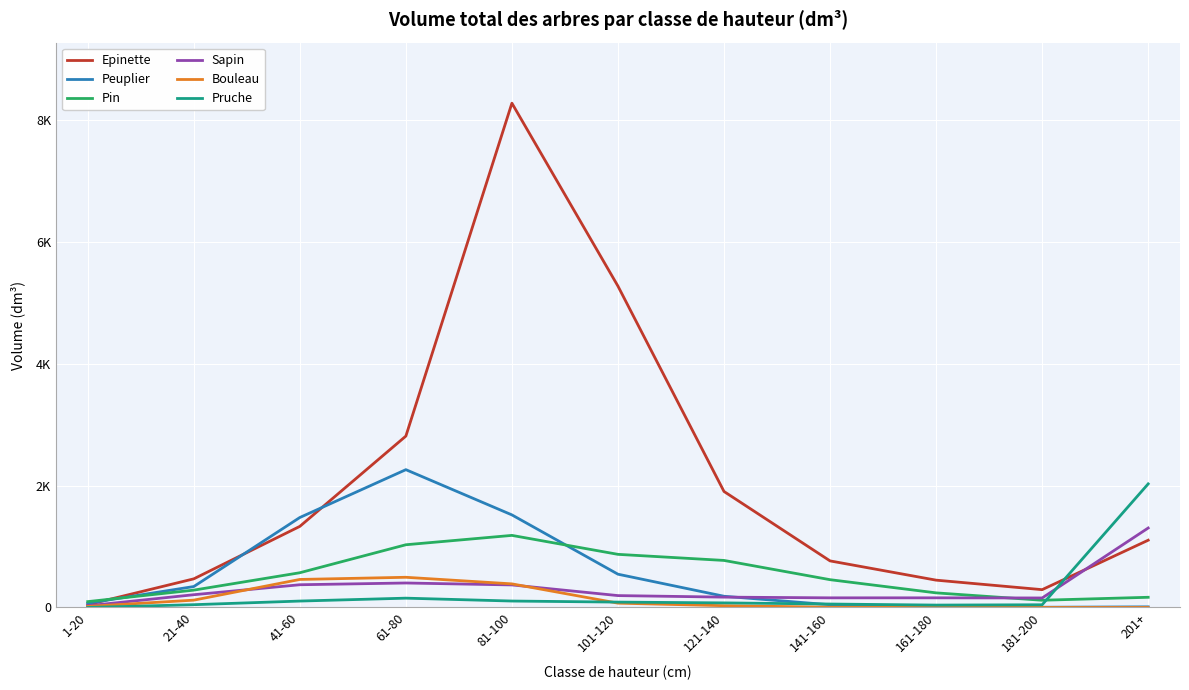

Does the chart have visible grid lines?

Yes